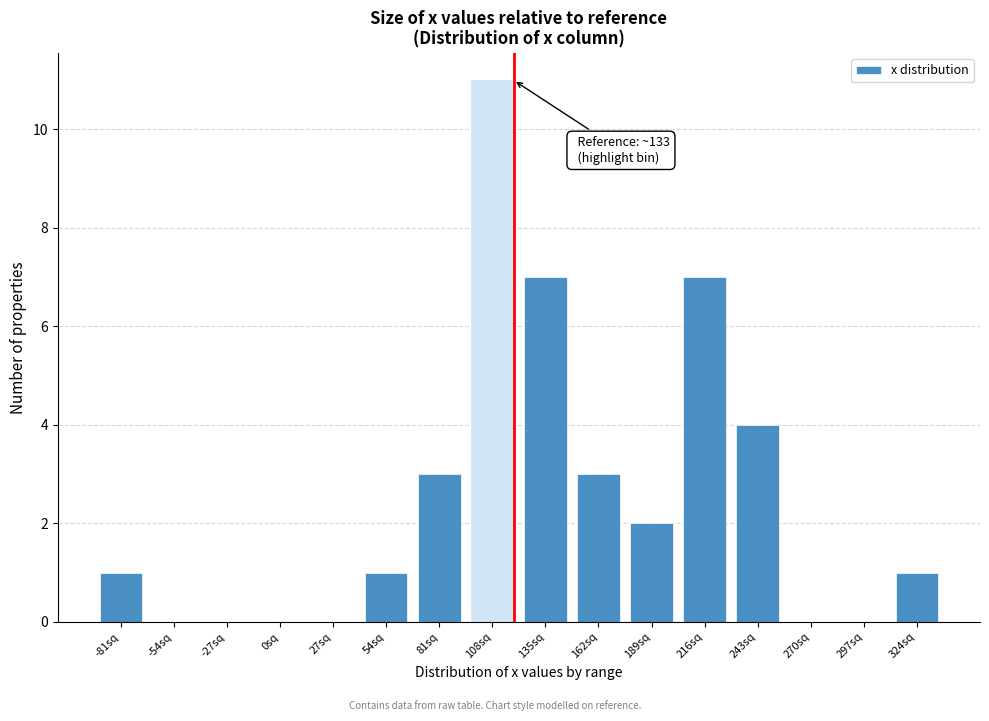

Reading left to right, extract all data points from this chart.

-81sq=1	-54sq=0	-27sq=0	0sq=0	27sq=0	54sq=1	81sq=3	108sq=11	135sq=7	162sq=3	189sq=2	216sq=7	243sq=4	270sq=0	297sq=0	324sq=1